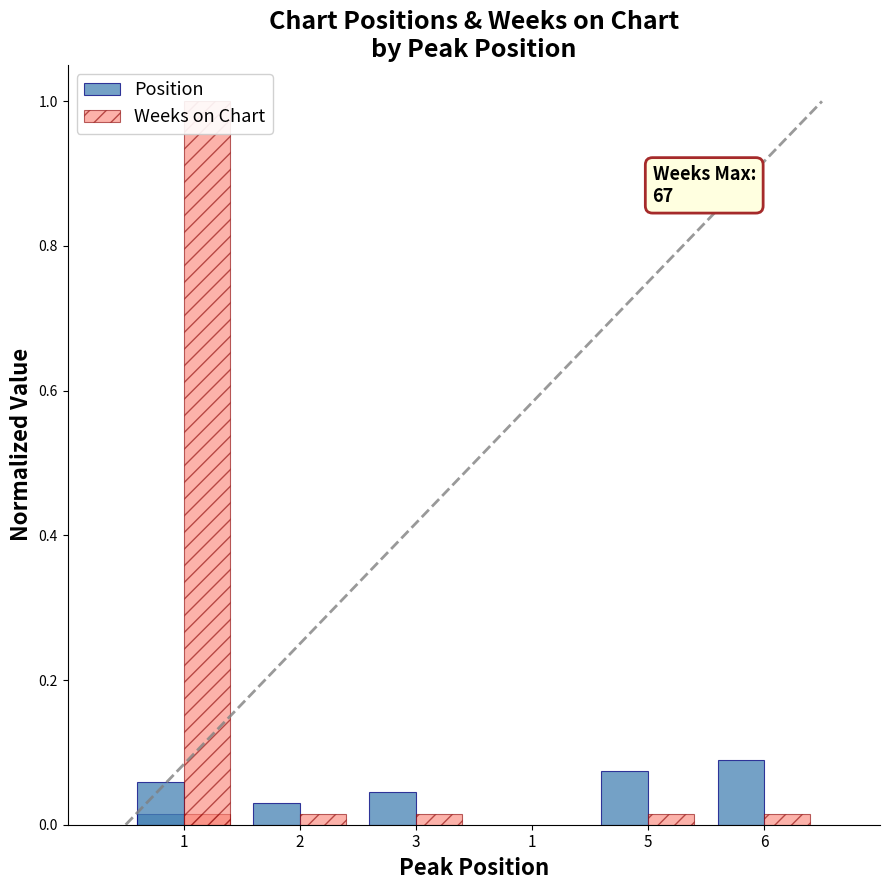

Rank the categories by Position value from highest to lowest.

6, 5, 1, 3, 2, 1